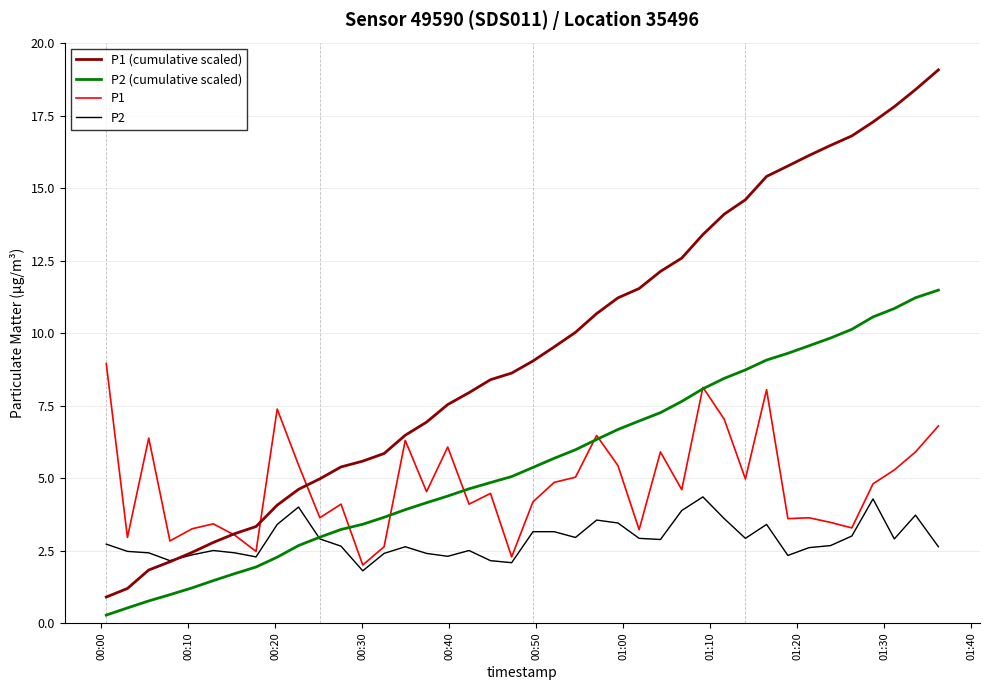

In P1, how many points are lower than both neighbors (excluding endpoints)?

13